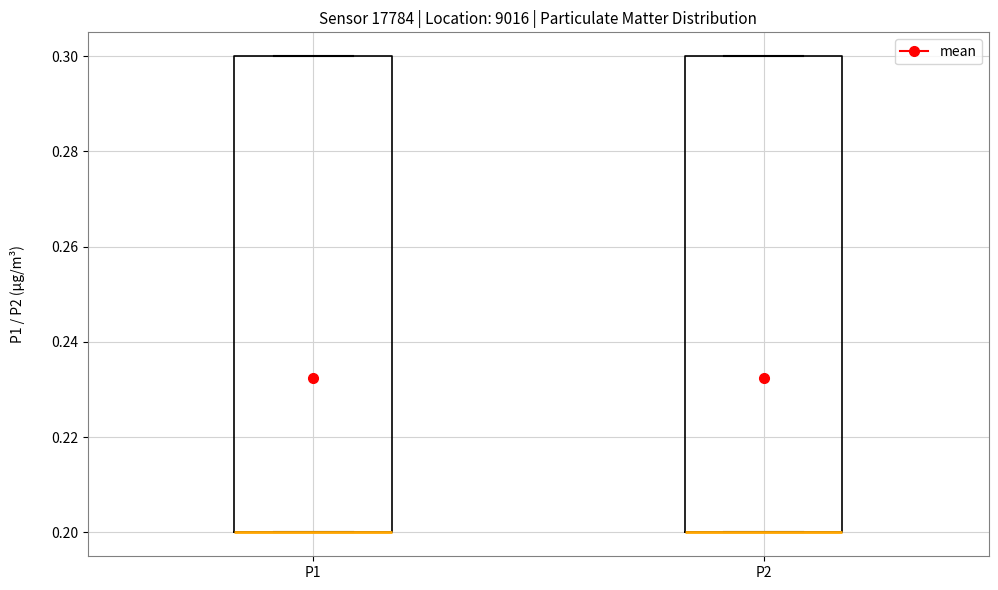

Where is the upper edge of the box for P2 on the y-axis? The values are not printed on the chart, so give them approximately, as read against the axis.

0.3